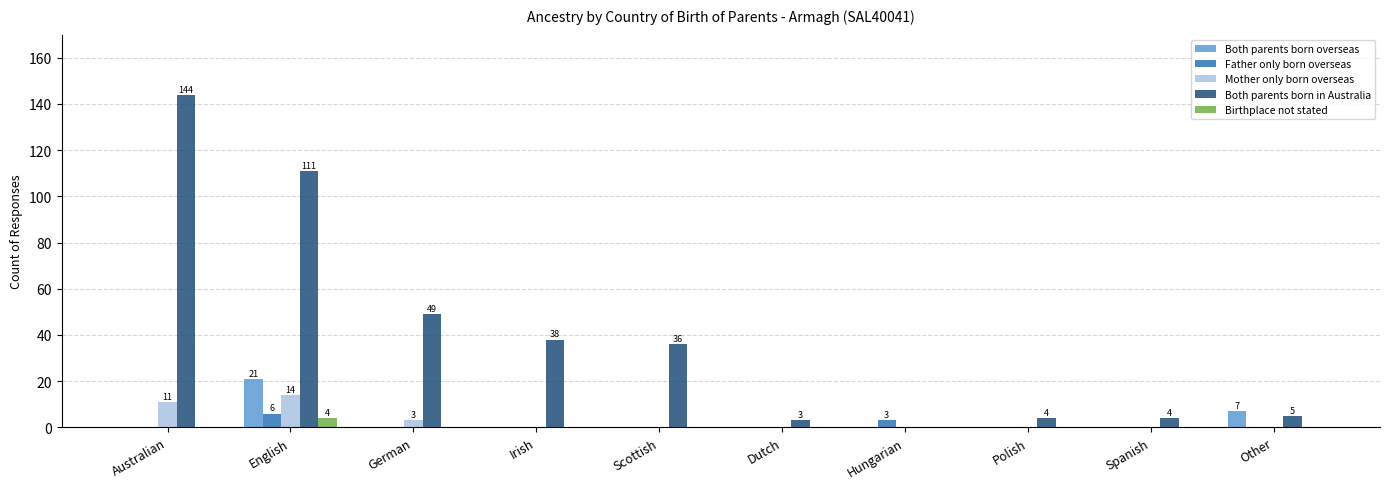

Which series has the largest total across all categories?

Both parents born in Australia